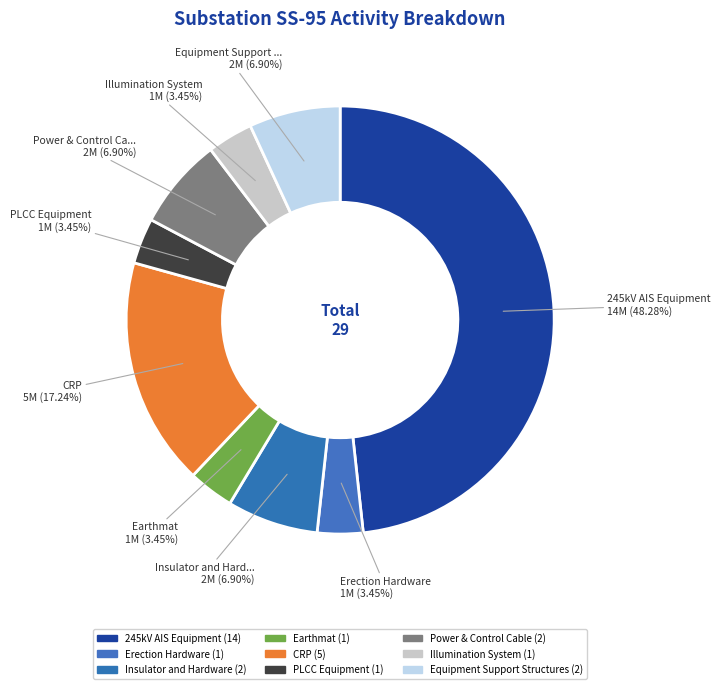

Count the number of slices in the pie.

9